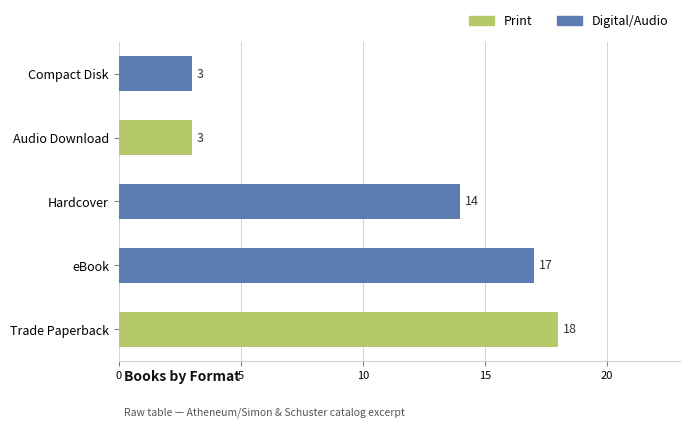

What is the greatest value displayed?

18